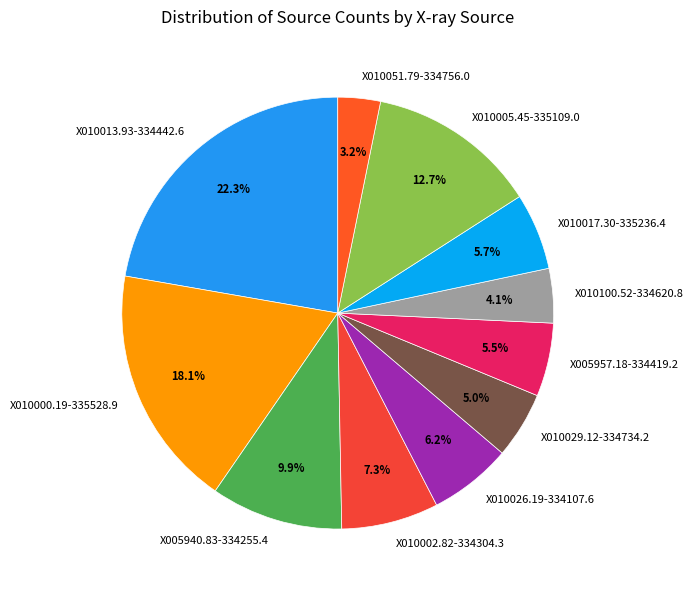

What is the smallest slice in the pie chart?

X010051.79-334756.0